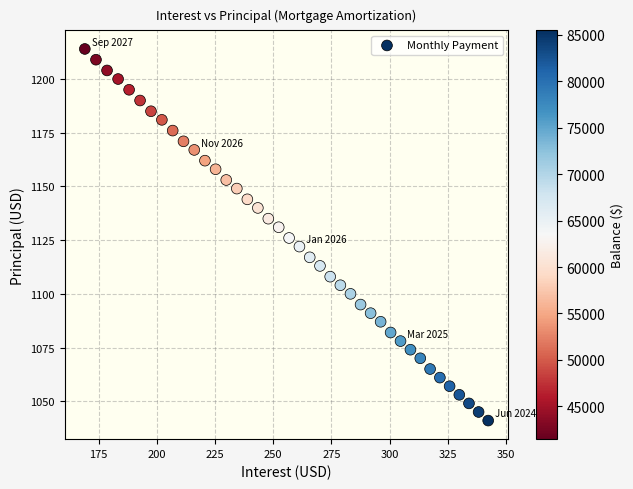

What is the range of Y values (max minus min)?

173